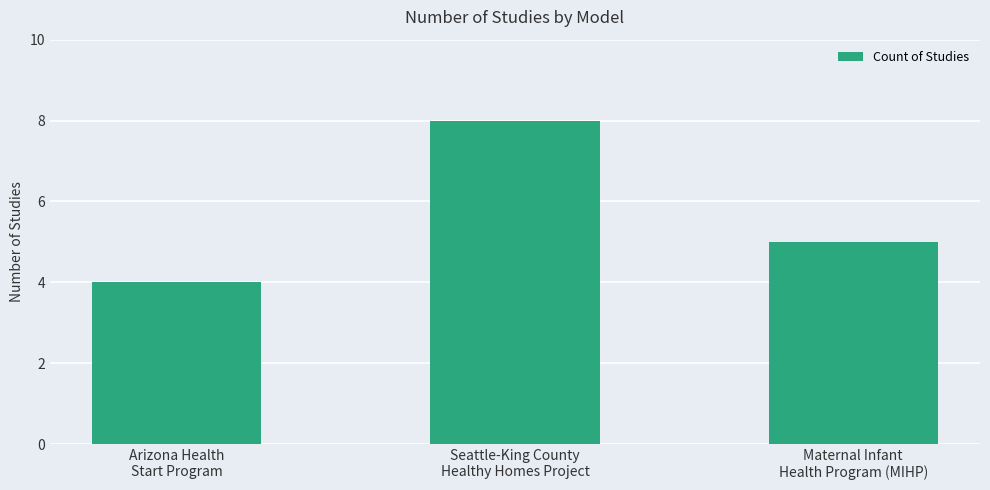

What is the difference between the maximum and minimum values?

4